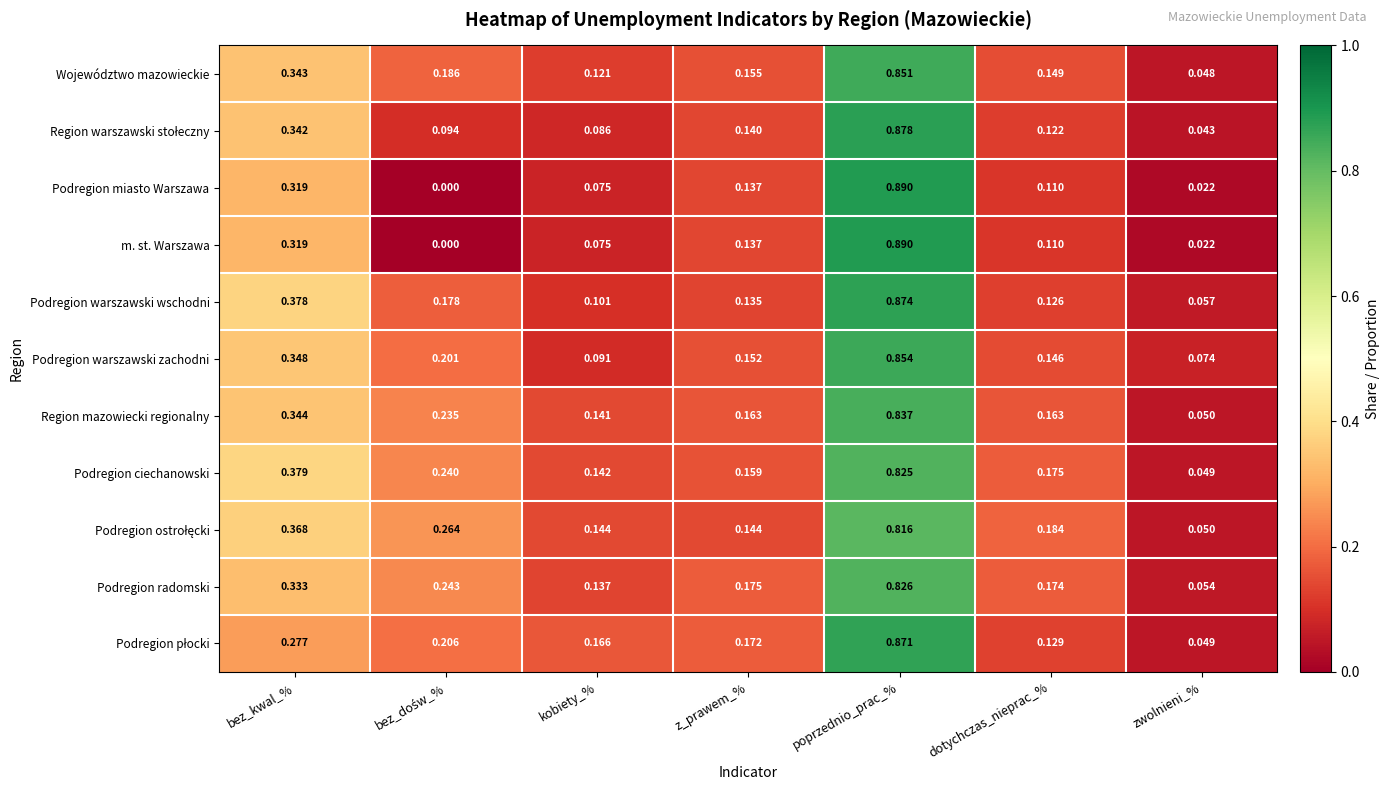

Which category has the lowest value in the Podregion warszawski zachodni series?

zwolnieni_%